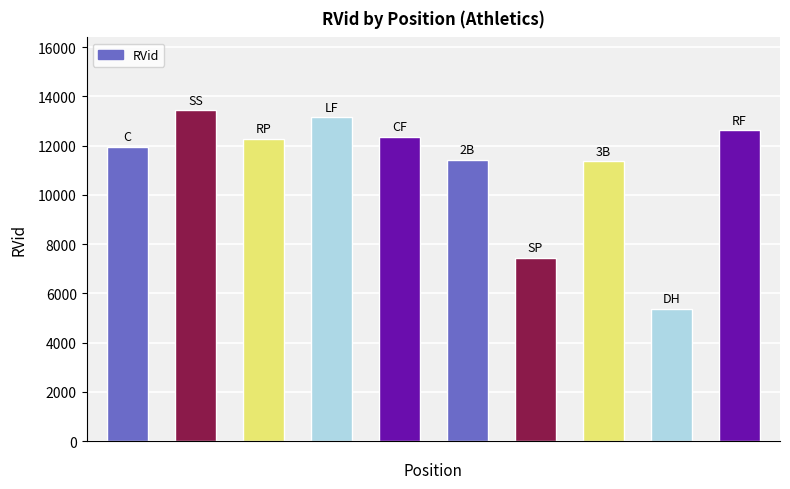

Does the chart contain any negative values?

No